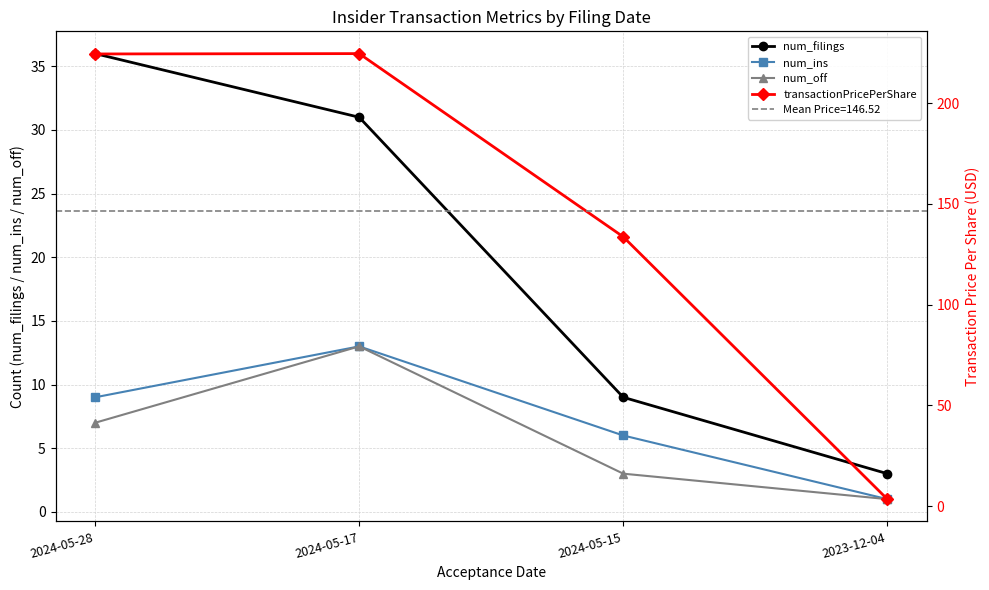

True or false: num_filings and transactionPricePerShare cross at least once.

False